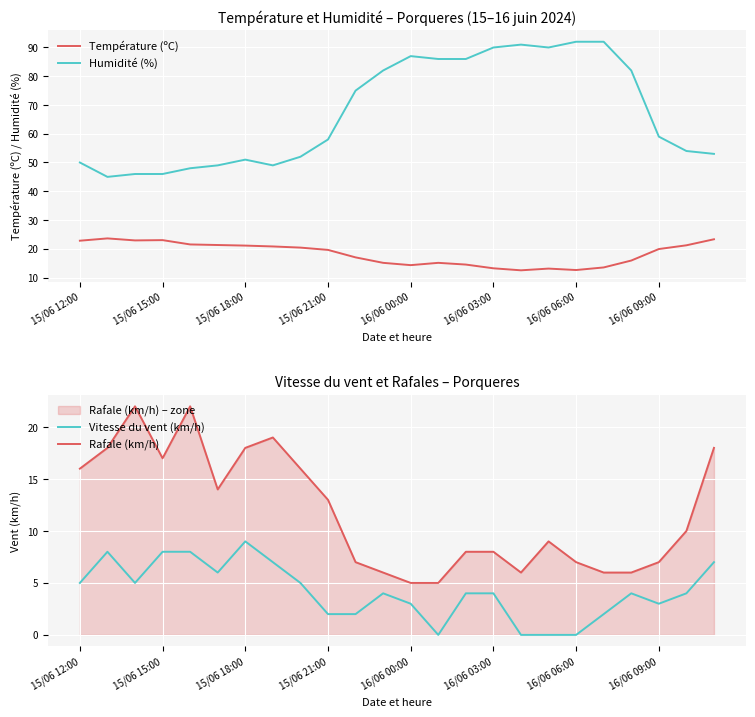

True or false: Température (ºC) and Humidité (%) intersect in this chart.

False